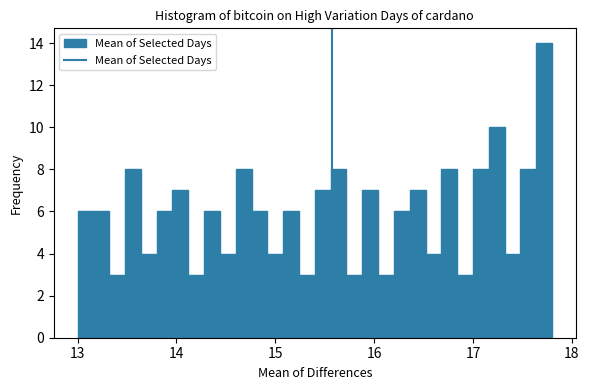

Around what value on the x-axis is the tallest bar? Give the approximate position of its centre, as read against the axis.

17.7